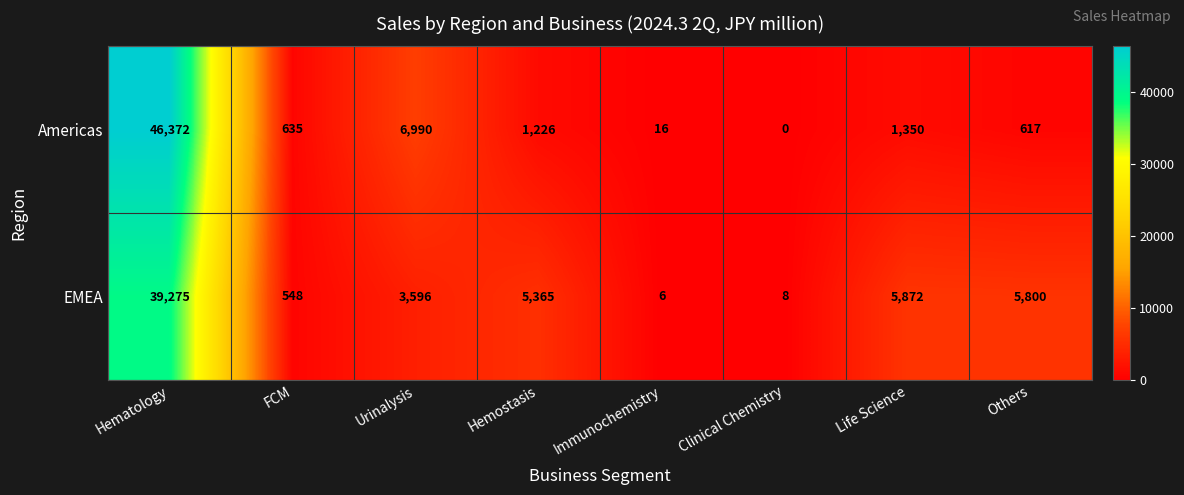

Which series has the largest total across all categories?

EMEA